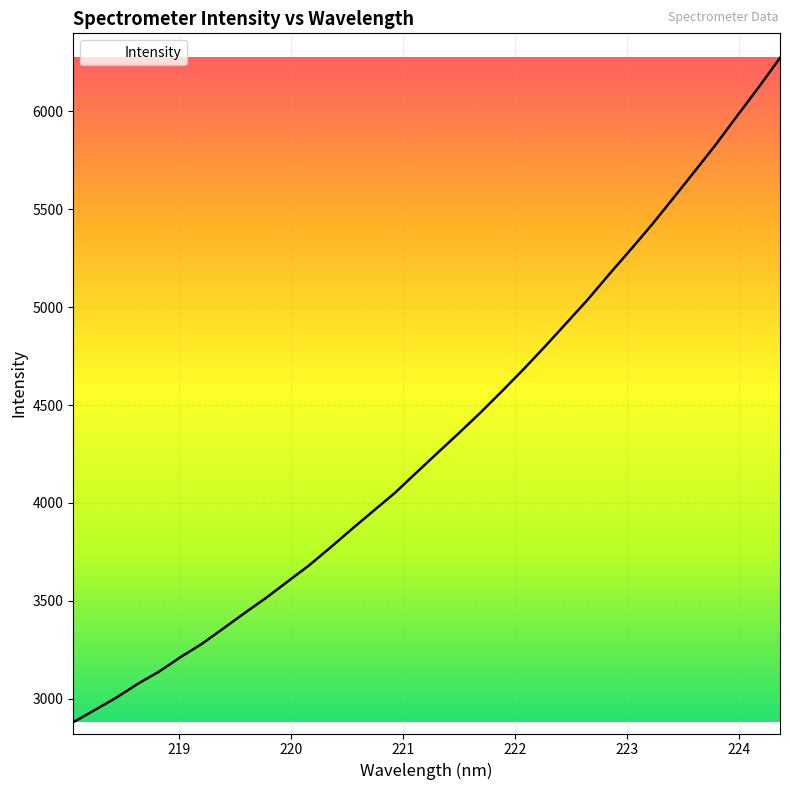

What is the greatest value displayed?

6271.8